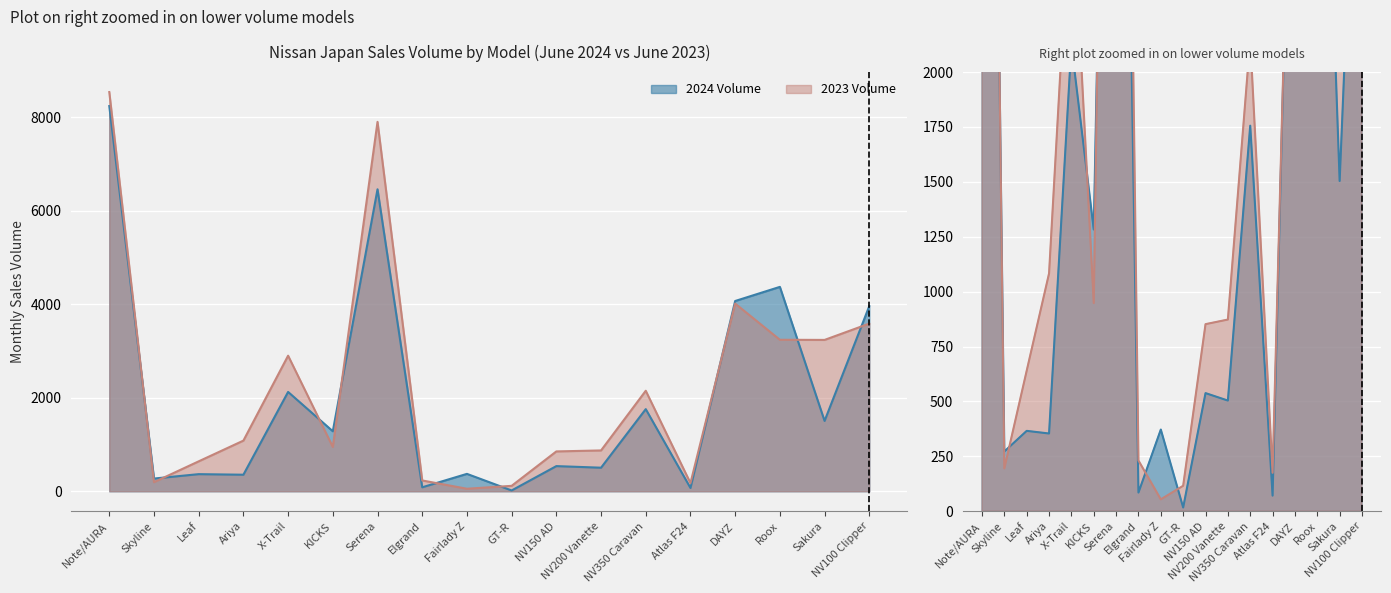

List the series in order of their peak value, lowest first.

2024 Volume, 2023 Volume